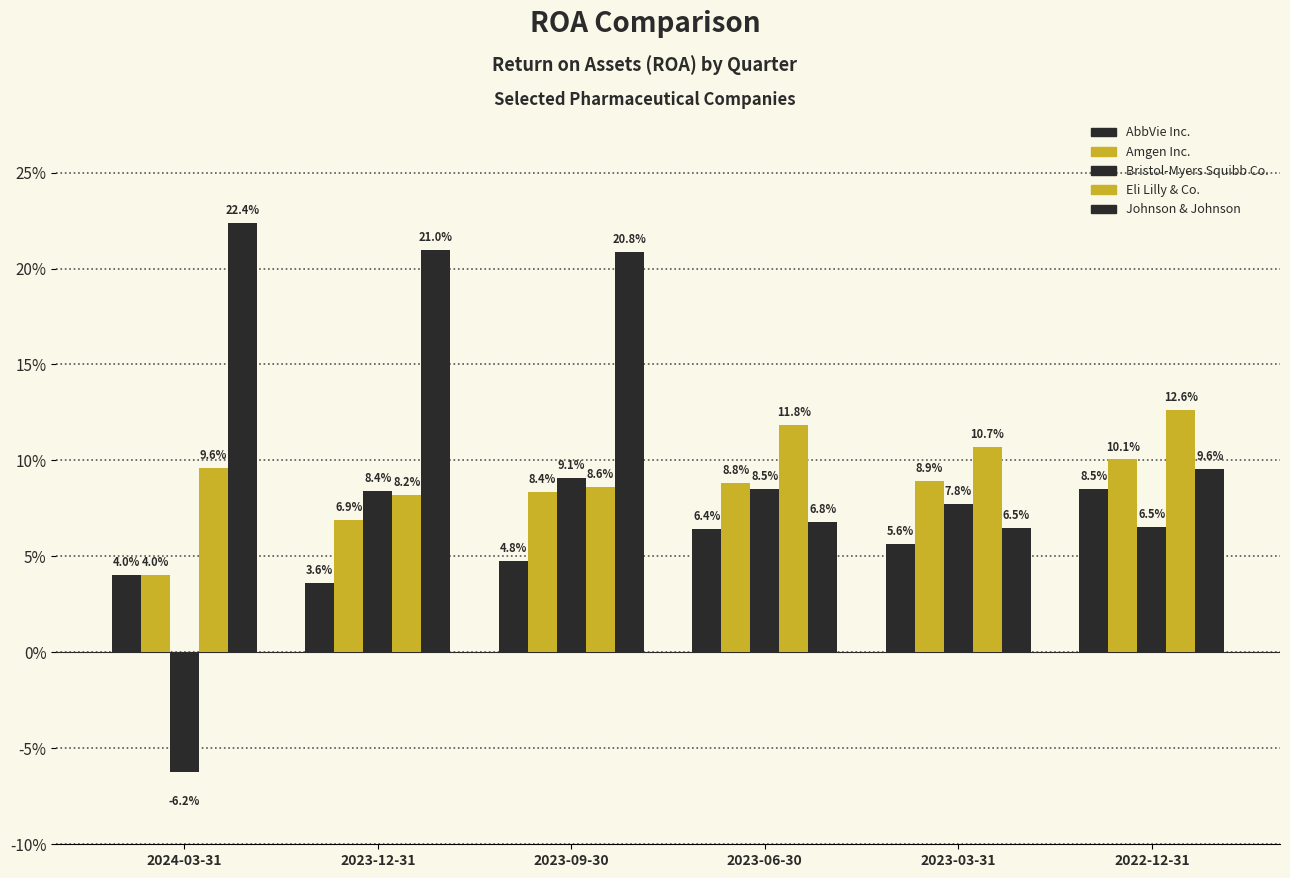

Does the chart contain stacked bars?

No